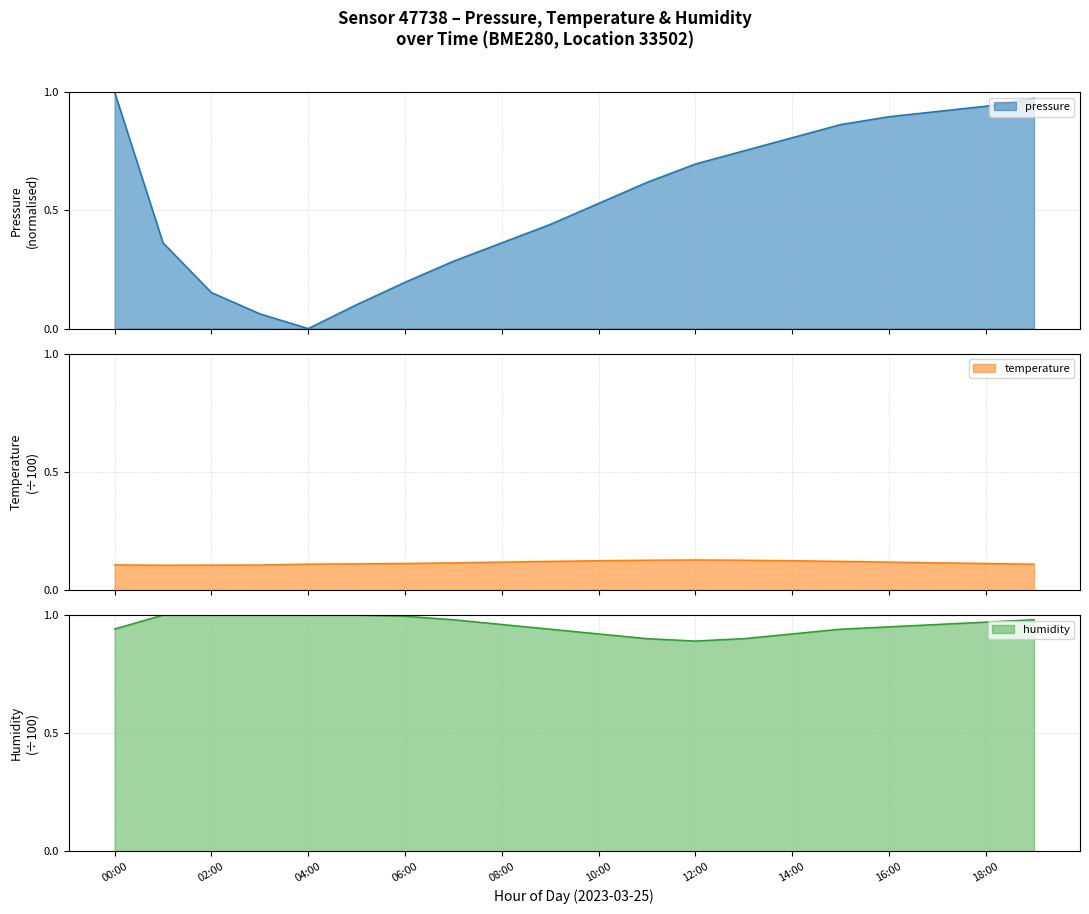

What position from the left is 18:00?

19